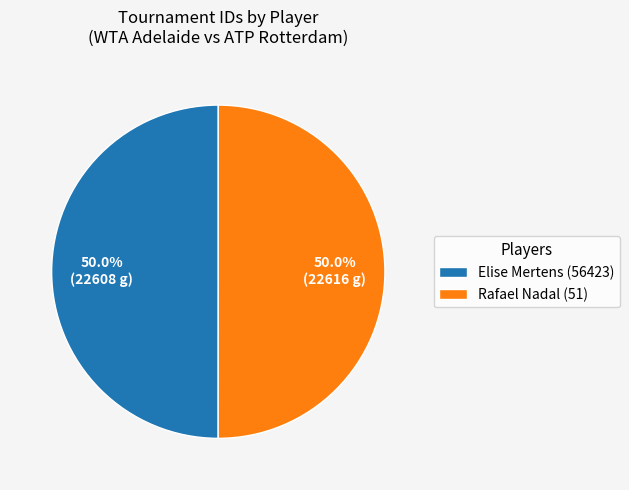

What is the total percentage of Elise Mertens (56423) and Rafael Nadal (51)?

100.0%